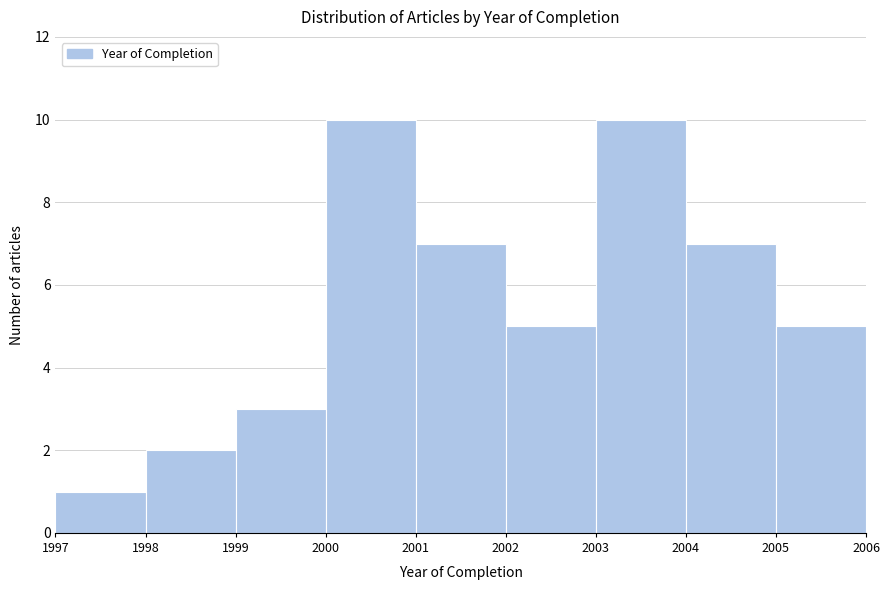

Reading left to right, list every bar in this chart as the range it spans on the x-axis followed by its height. The values are not printed on the chart, so give them approximately, as read against the axis.

1997 to 1998: 1
1998 to 1999: 2
1999 to 2000: 3
2000 to 2001: 10
2001 to 2002: 7
2002 to 2003: 5
2003 to 2004: 10
2004 to 2005: 7
2005 to 2006: 5